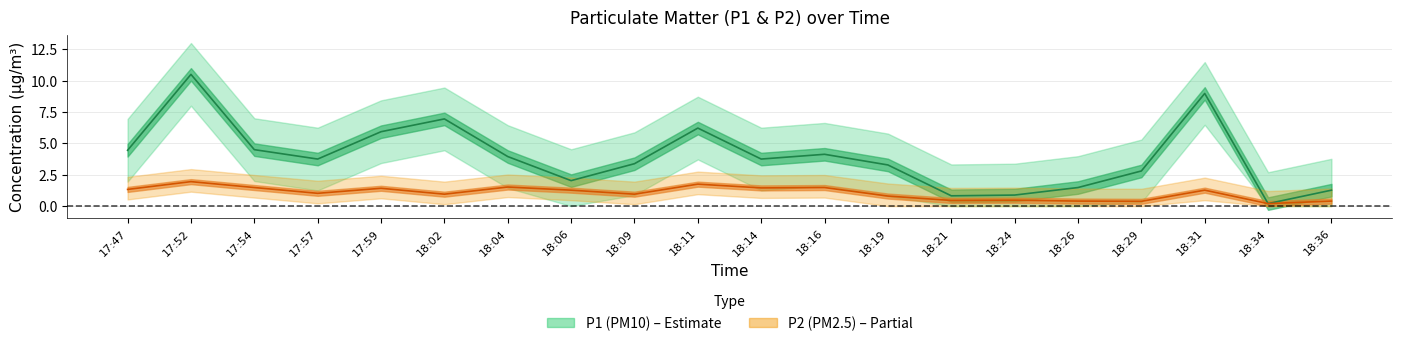

True or false: P1 and P2 intersect in this chart.

False